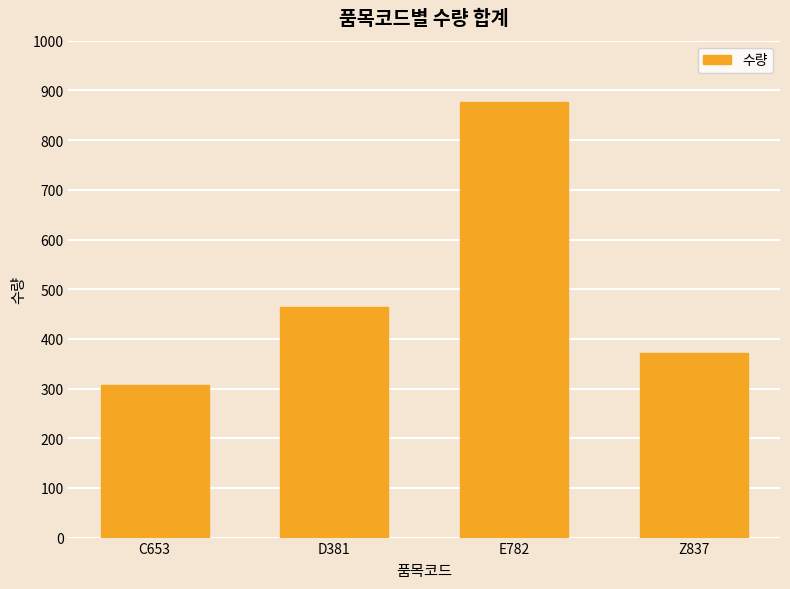

What is the value of the 4th bar from the left?

372